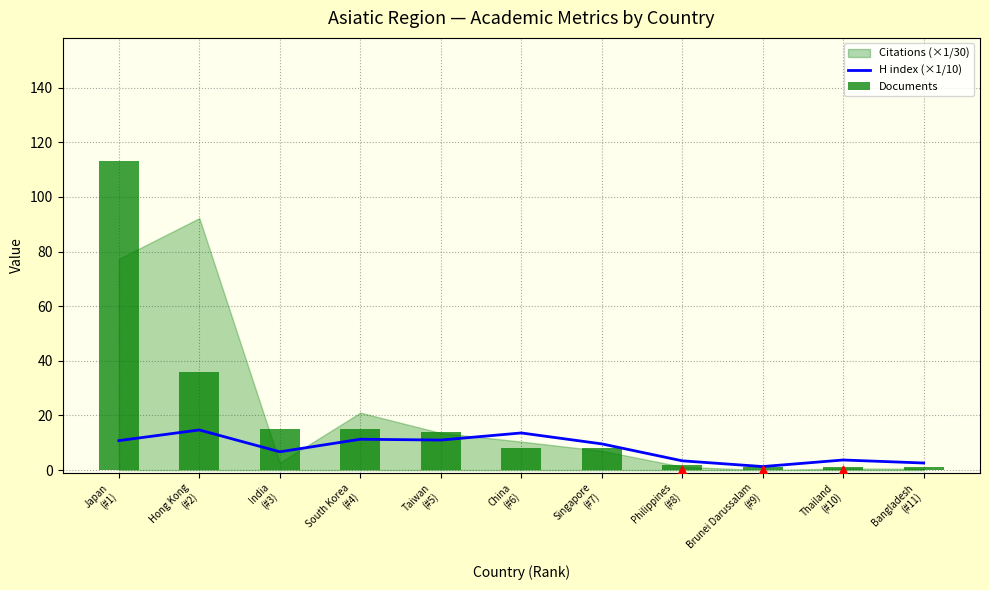

At how many categories does at least one series exceed 5?

7